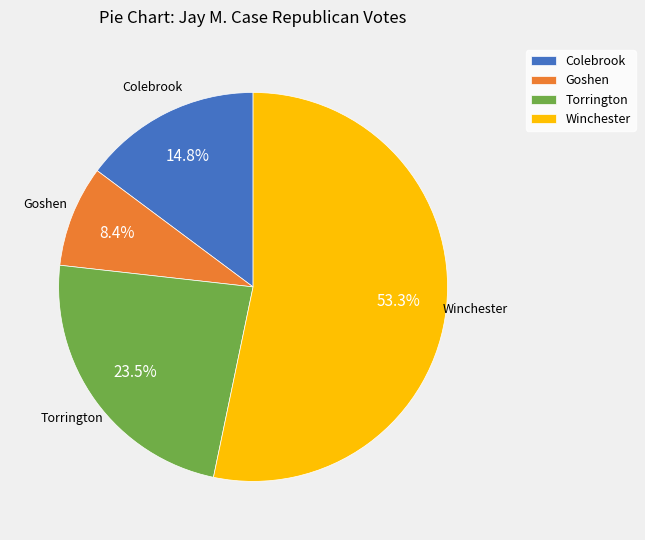

How much of the chart is everything except Colebrook?

85.2%